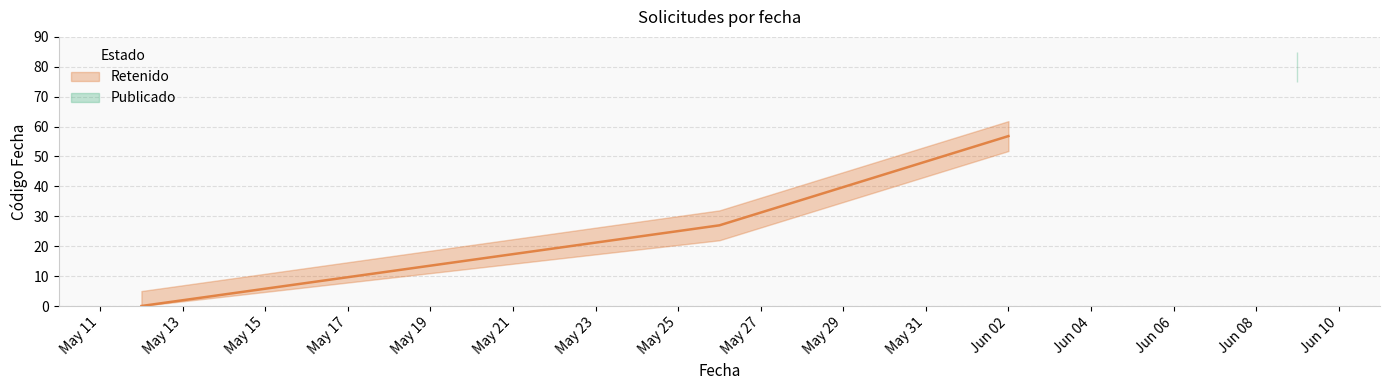

What is the sum of the values at 2023-06-02 and 2023-06-09?

27.0